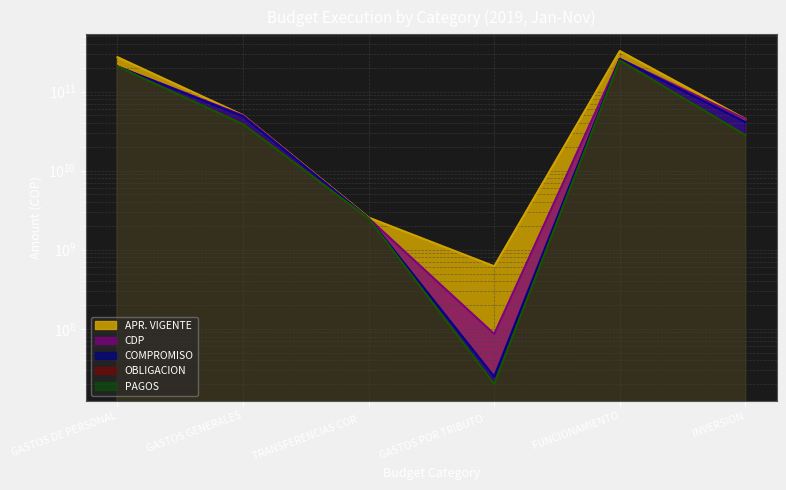

What is the sum of all PAGOS values?

524833107903